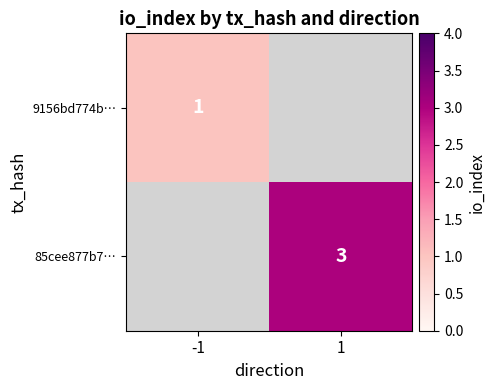

Is the value of 85cee877b7… at 1 greater than the value of 9156bd774b… at -1?

Yes